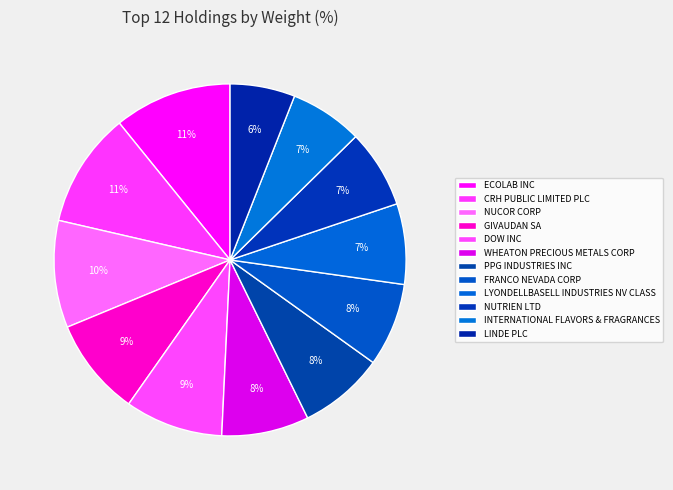

How many segments does this pie chart have?

12